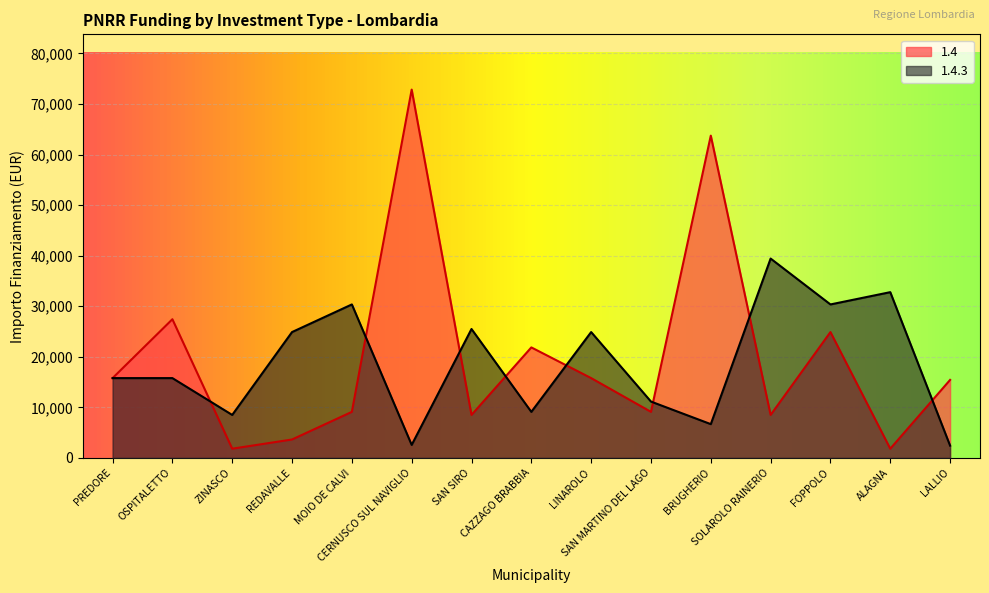

How many lines are shown in the chart?

2